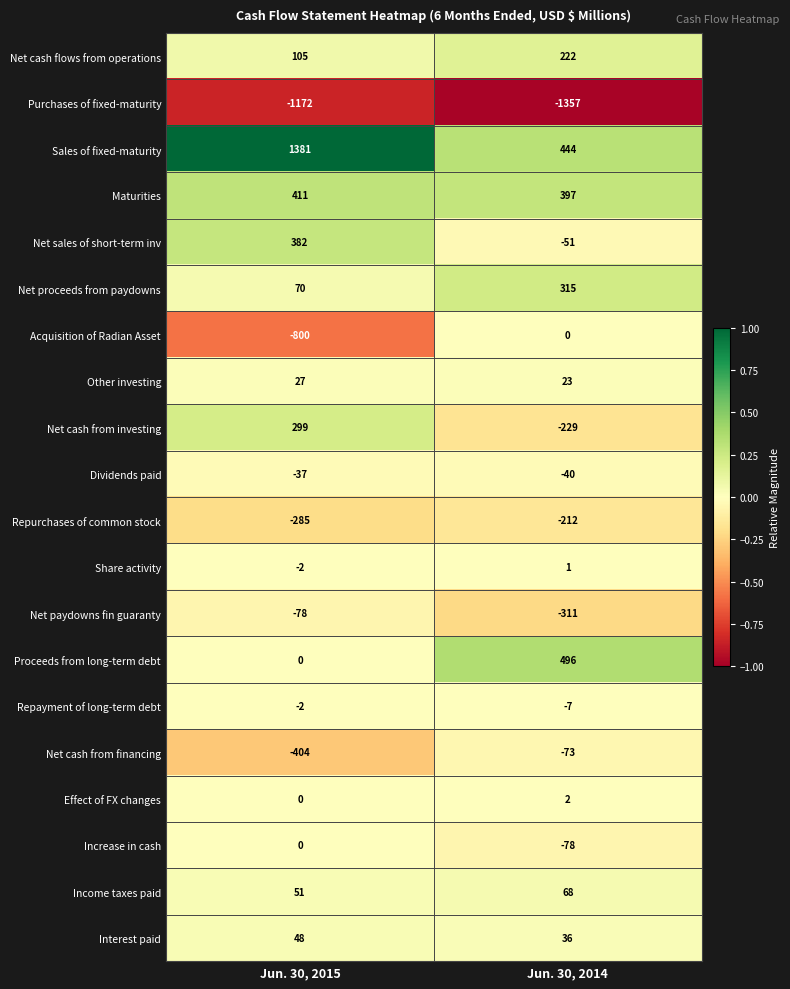

What is the total value across all series at Jun. 30, 2015?

-6